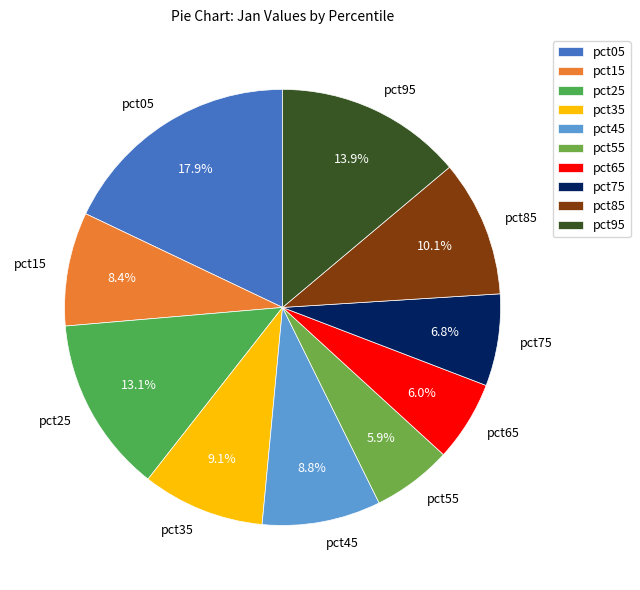

Combined, do pct35 and pct95 account for over 50%?

No